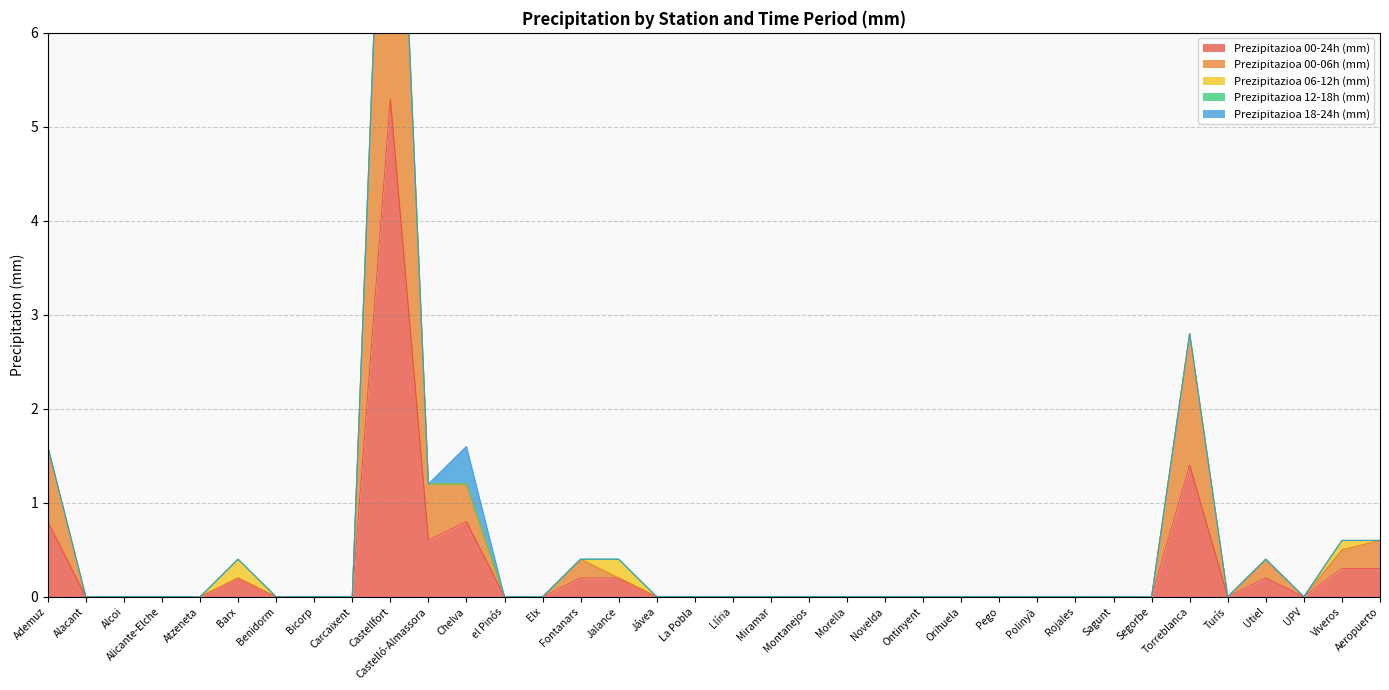

Does the chart display data point markers on the line(s)?

No